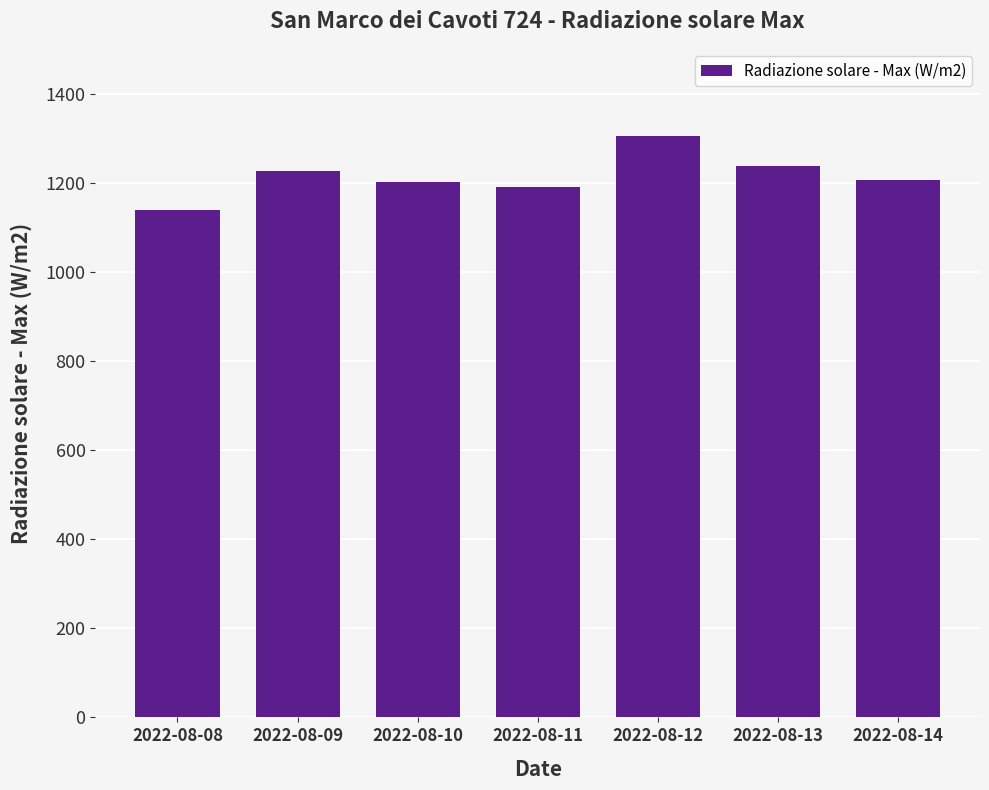

Which category has the highest value across all series?

2022-08-12